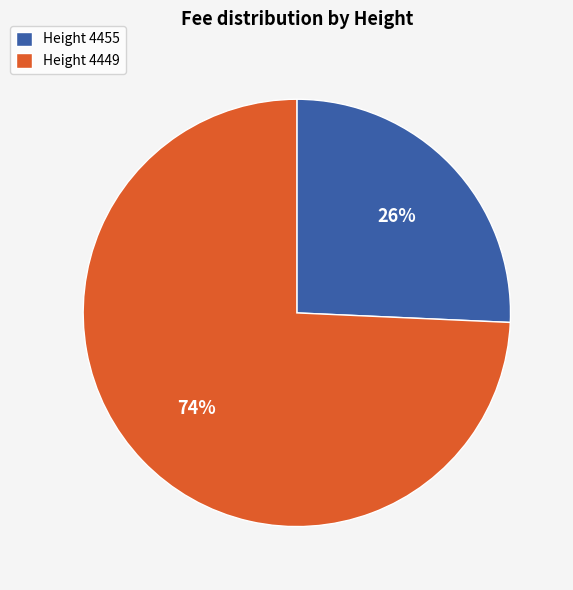

True or false: Height 4455 accounts for 26% of the total.

True